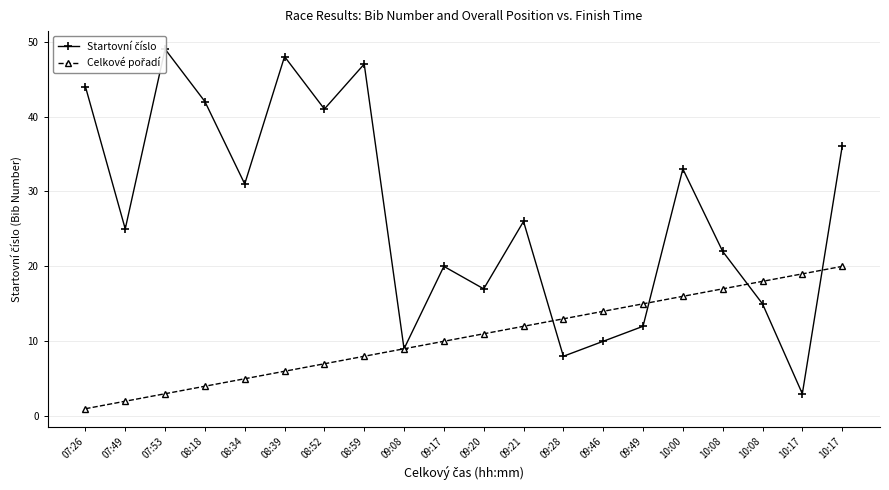

At which category does Startovní číslo reach its first local peak?

07:53